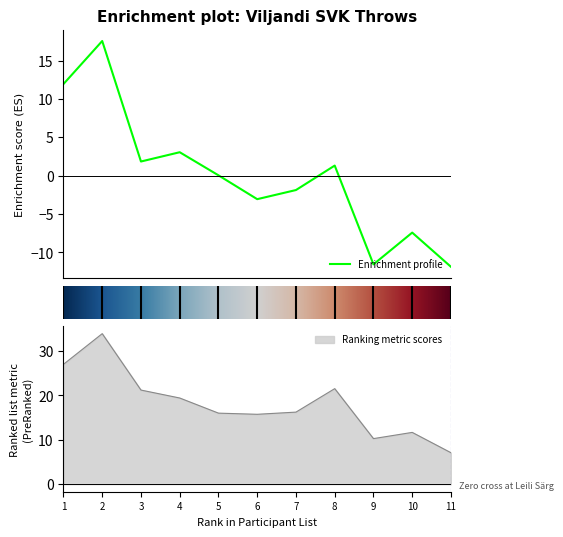

What is the highest value of the Enrichment profile series?

17.6